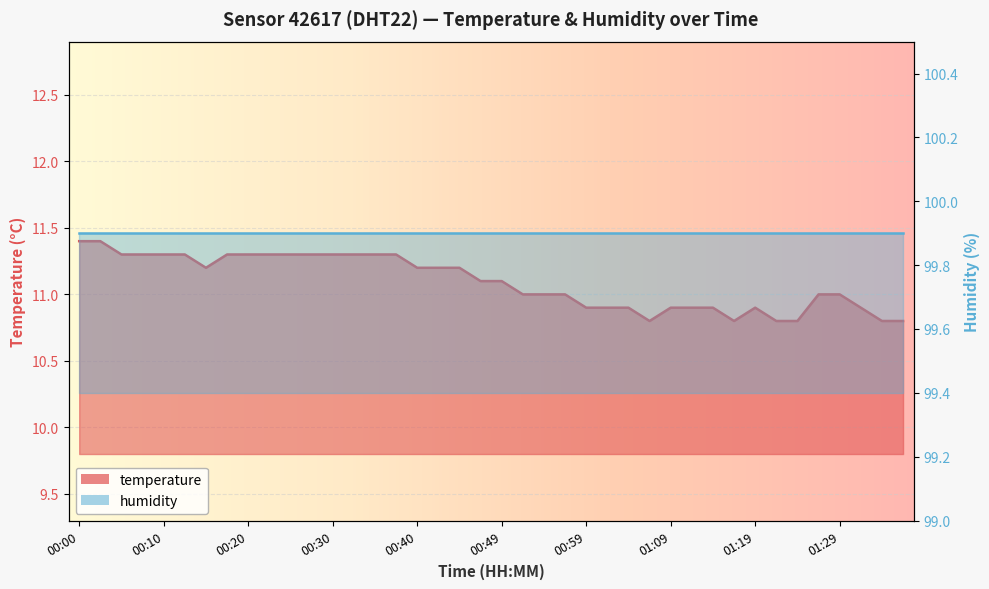

What is the smallest value displayed?

10.8